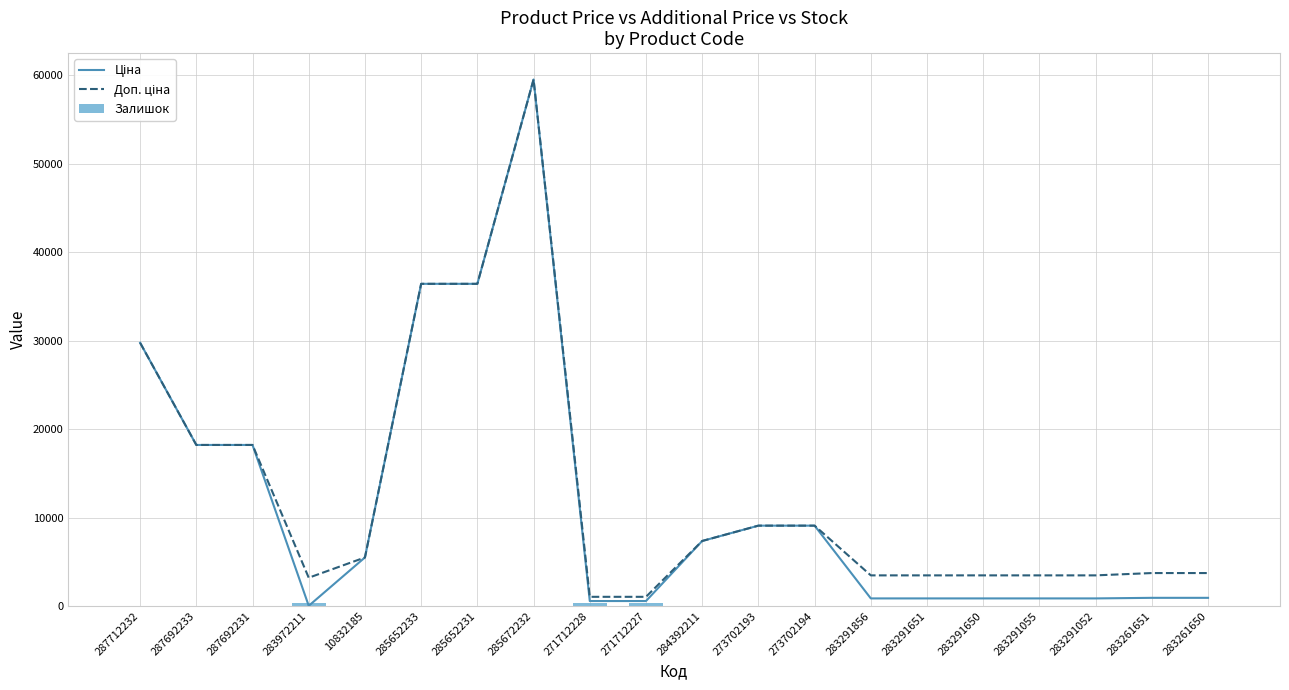

Where is Ціна nearest to the value 29777?

287712232